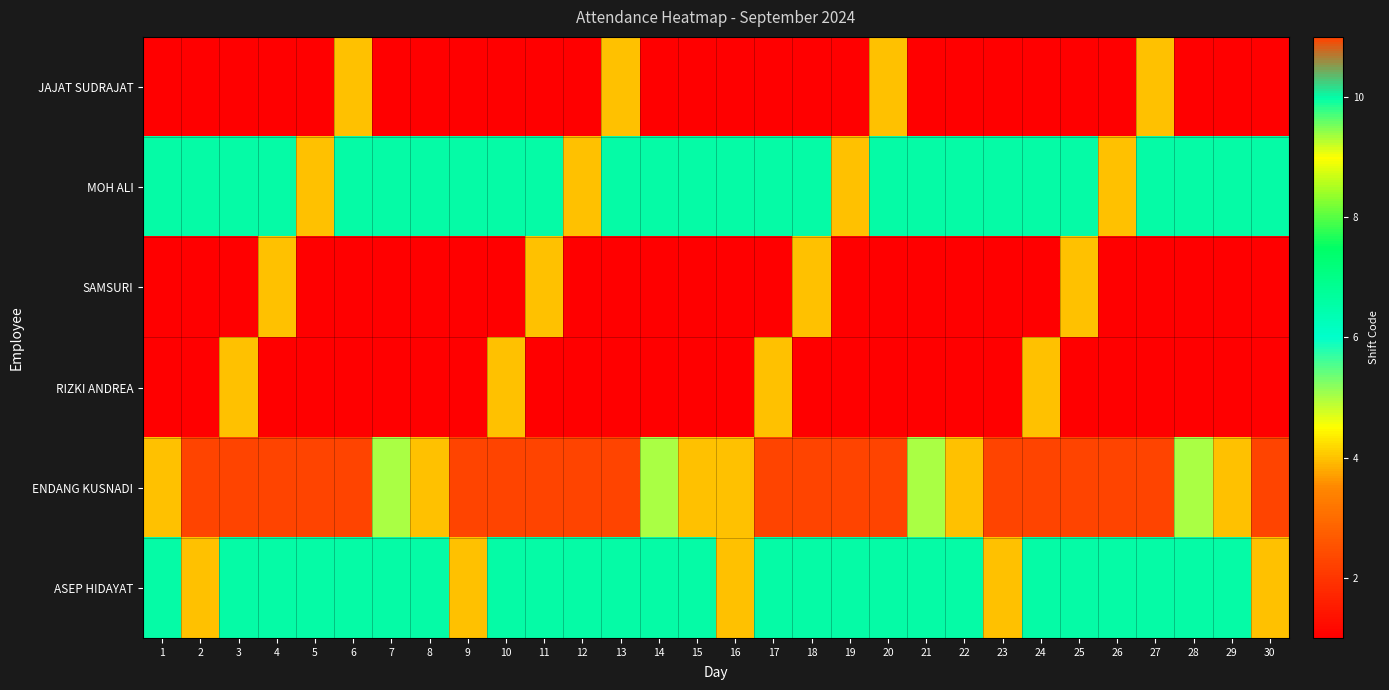

Which label corresponds to the largest value in the chart?

2